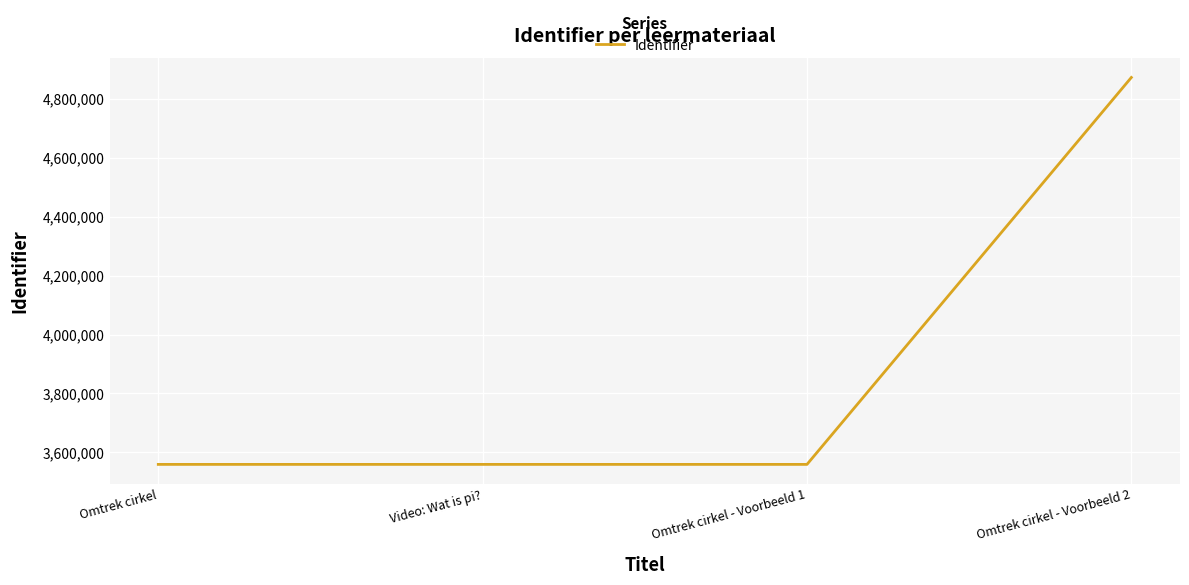

True or false: the data has more than 1 interior local peaks.

False